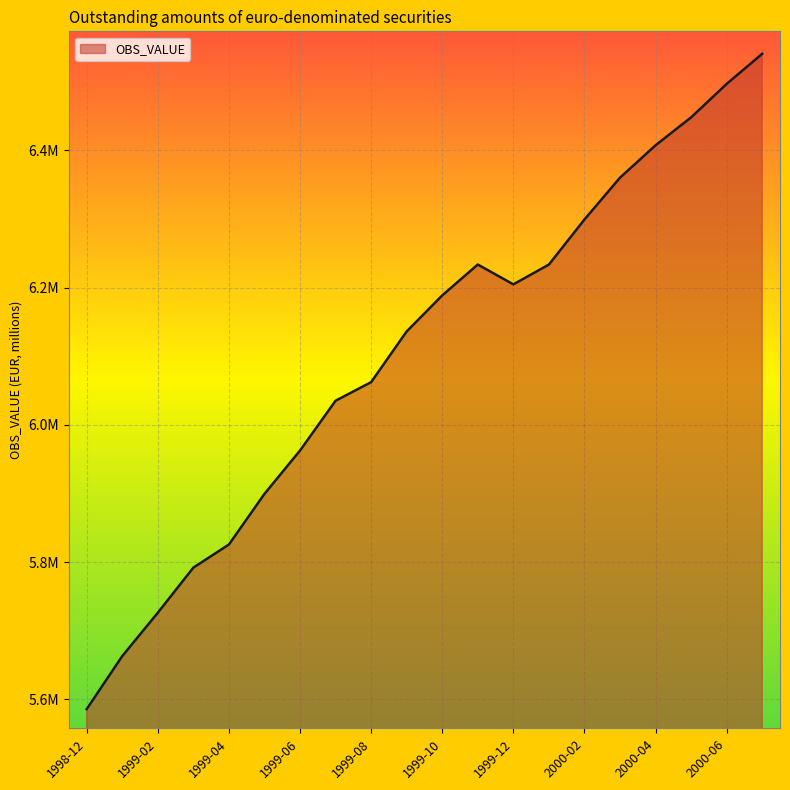

Does the chart display data point markers on the line(s)?

No